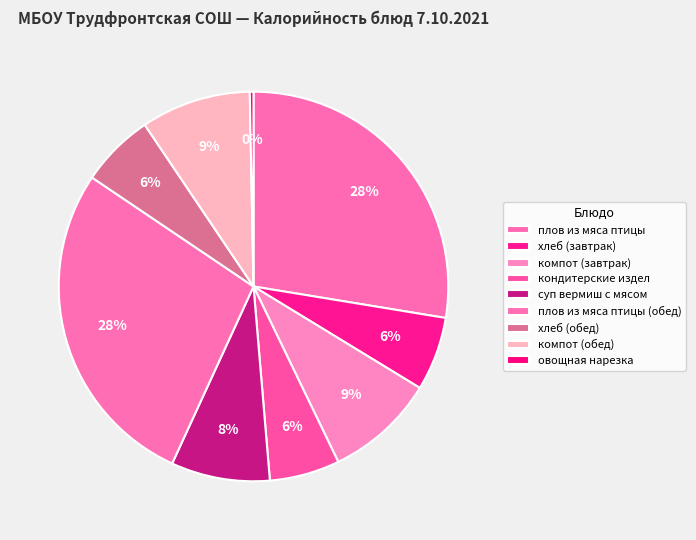

How many segments does this pie chart have?

9